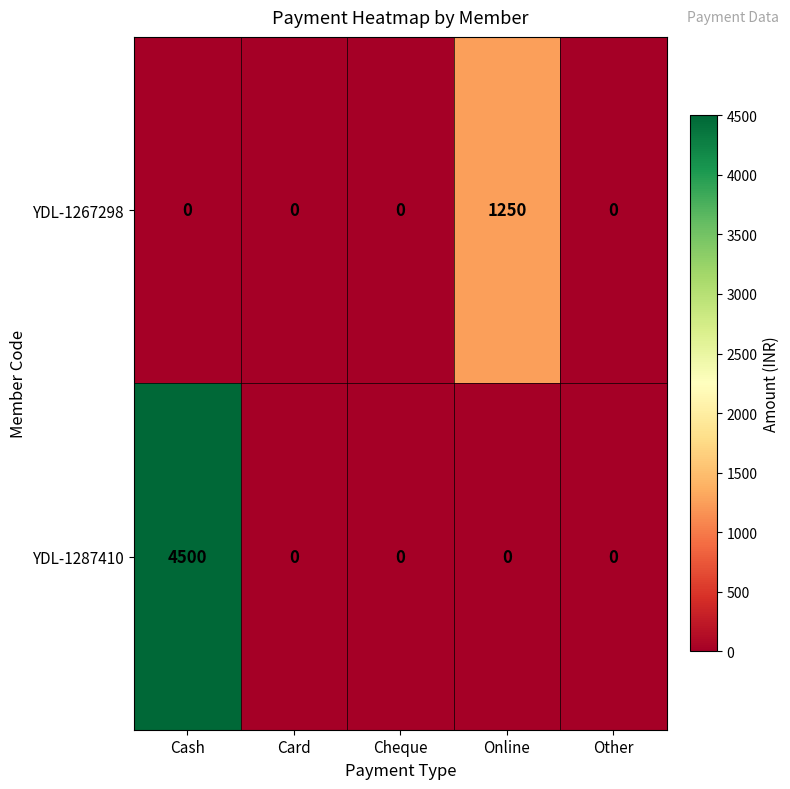

What is the maximum value shown in the chart?

4500